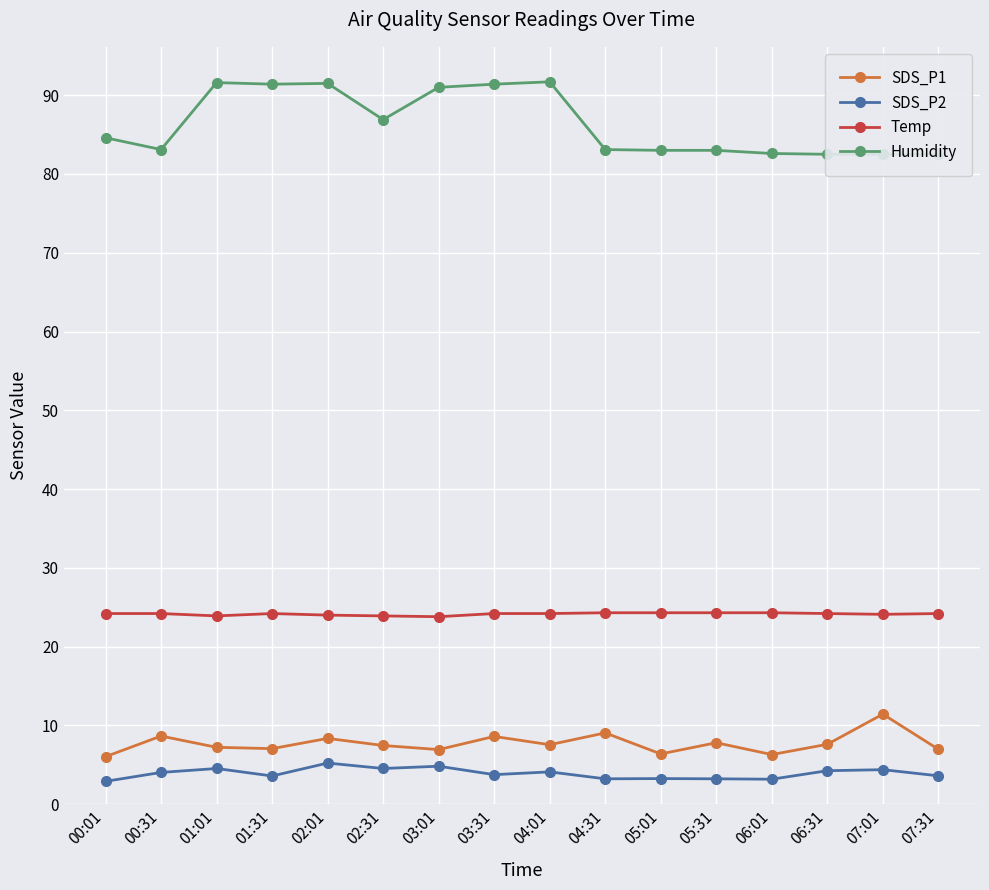

What is the lowest value of the Humidity series?

82.5